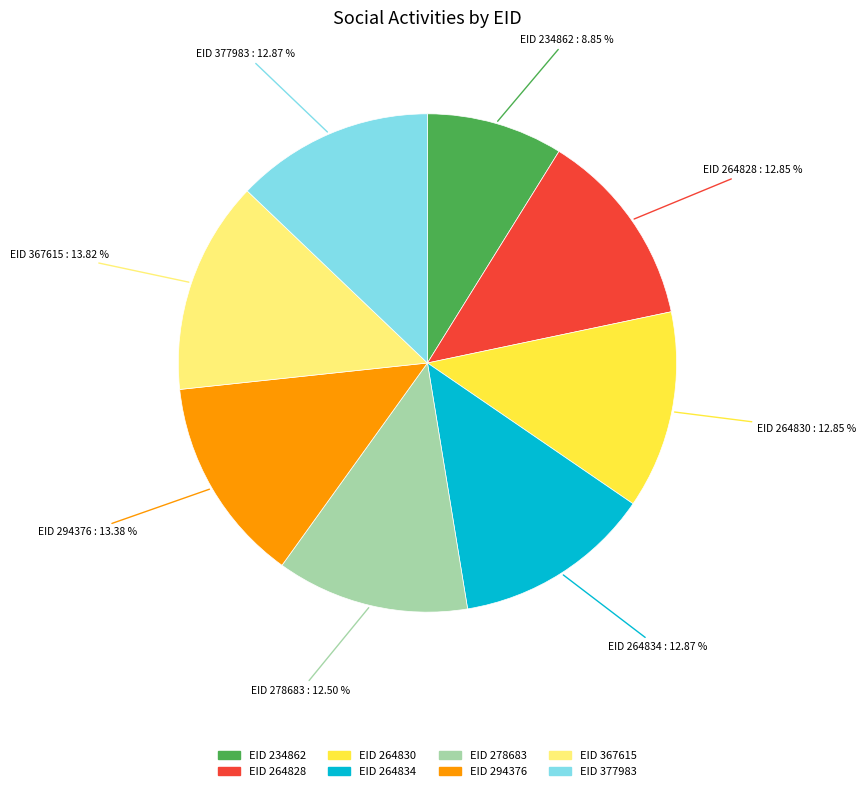

Does any single category account for the majority?

No